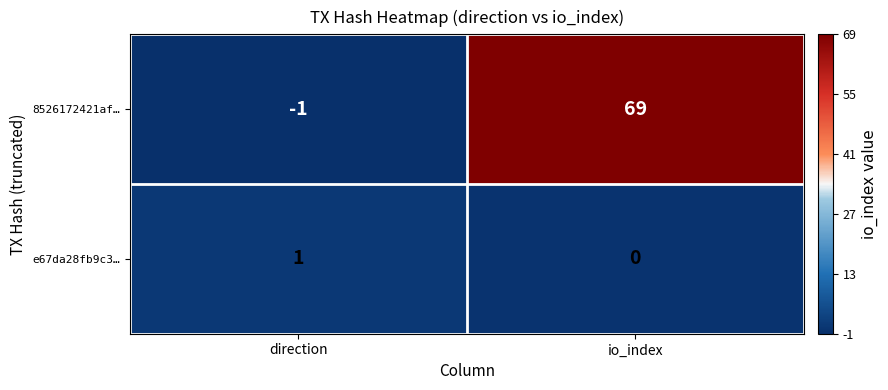

Is it true that 8526172421af… equals 43 at io_index?

False